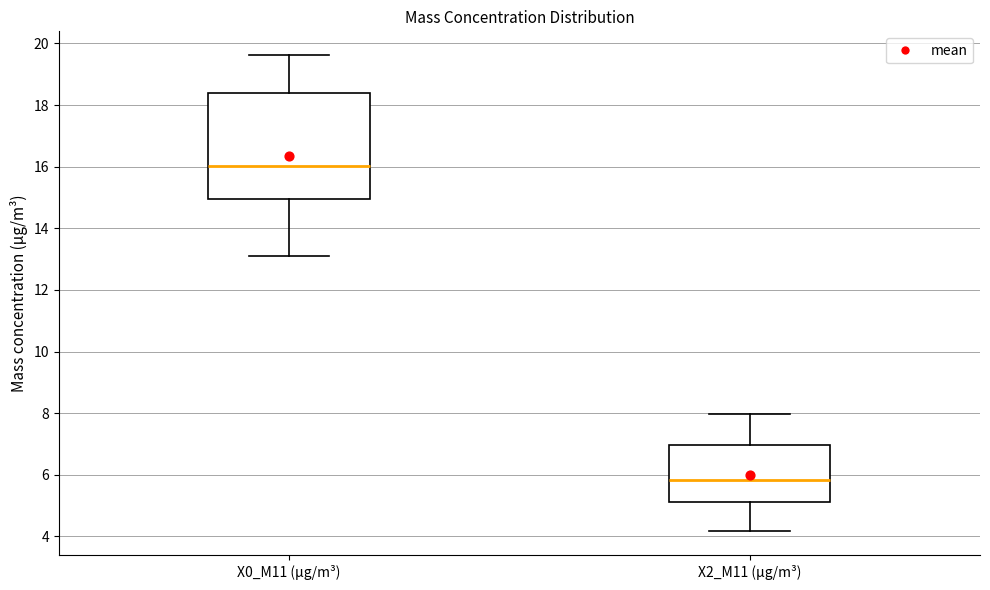

Where does the upper whisker of the box for X2_M11 (μg/m³) end on the y-axis? The values are not printed on the chart, so give them approximately, as read against the axis.

8.0